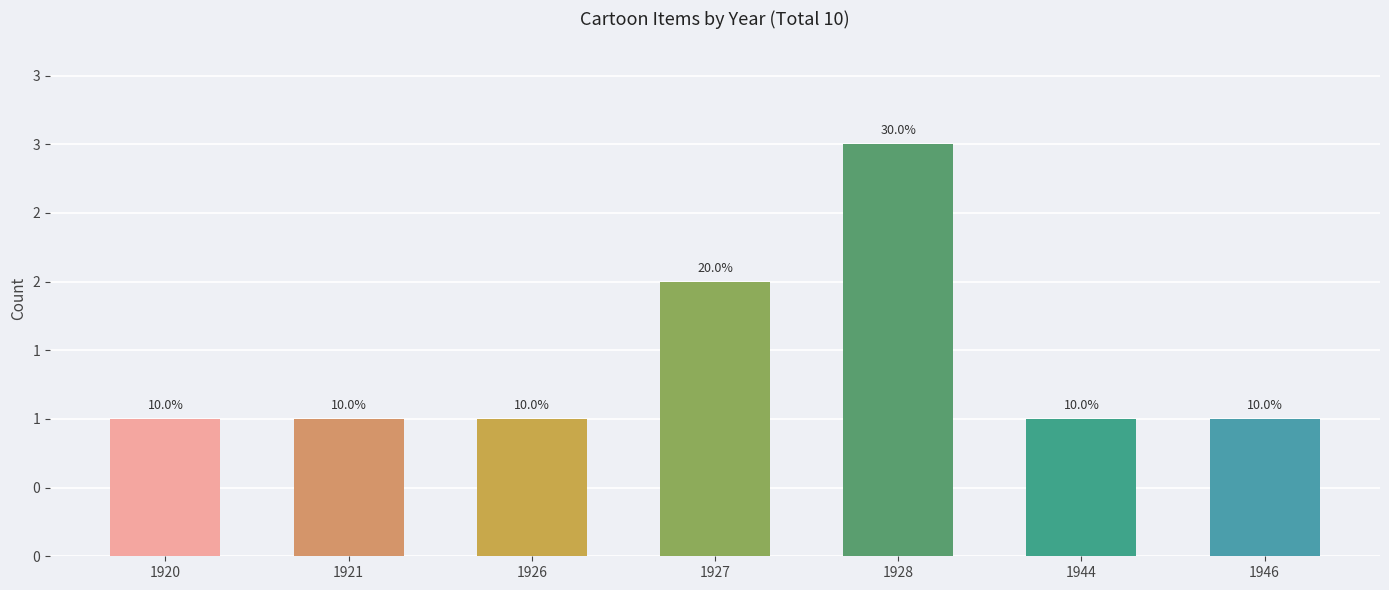

Rank the categories by value from lowest to highest.

1920, 1921, 1926, 1944, 1946, 1927, 1928